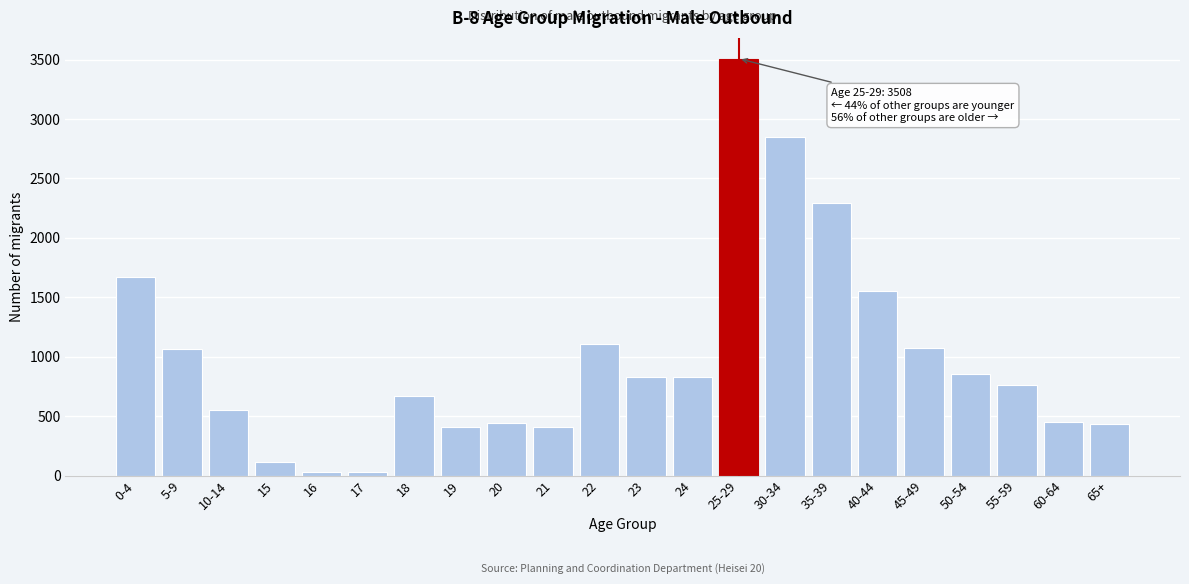

Is it true that the value at 22 is 1103?

True